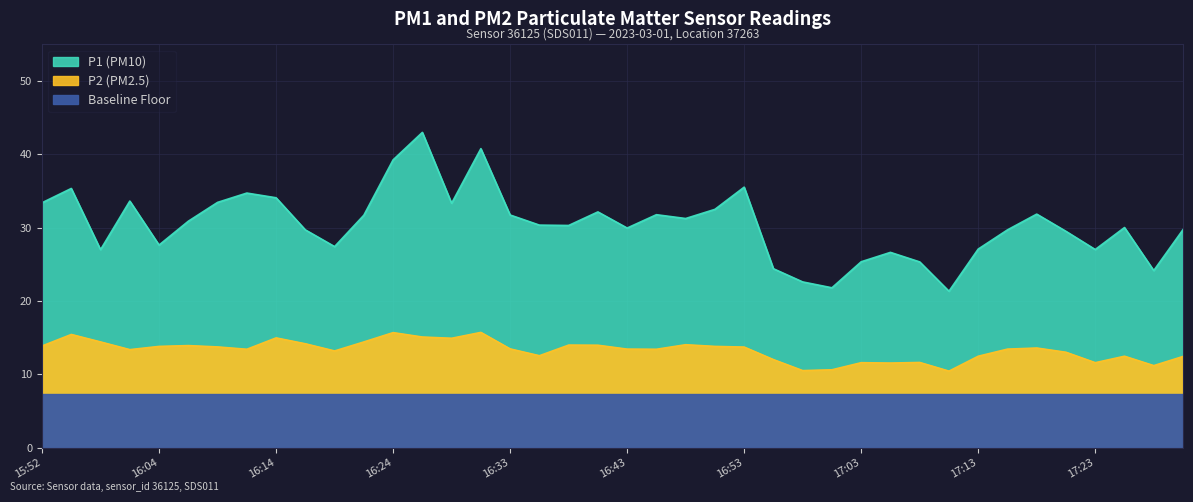

What is the label of the 17th point from the left?

16:33